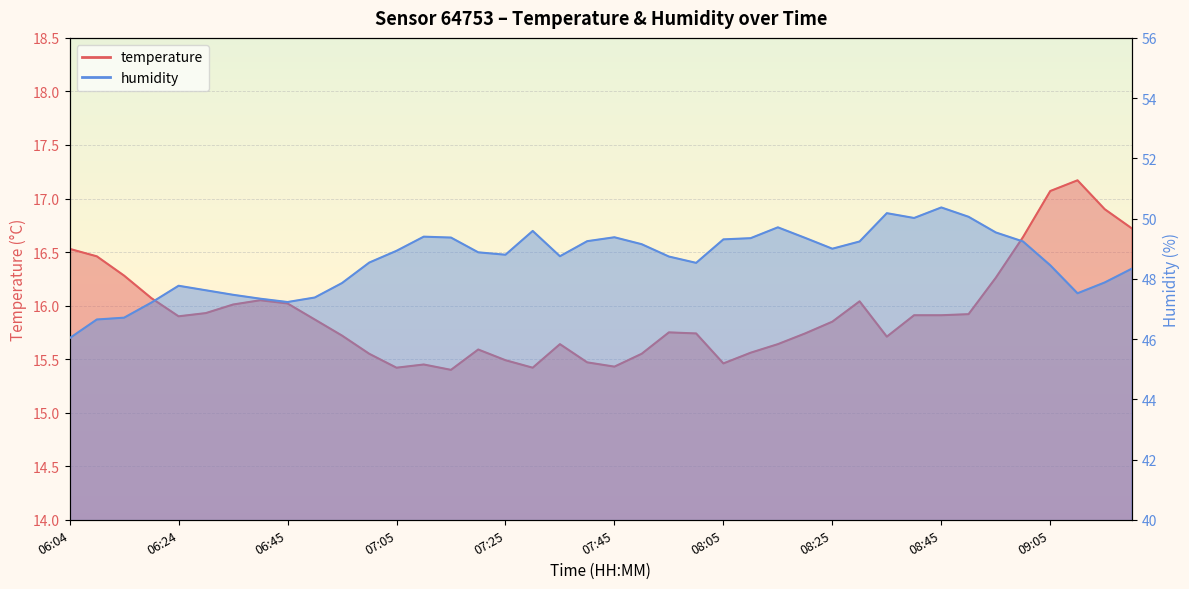

True or false: humidity has more than 2 interior local peaks.

True